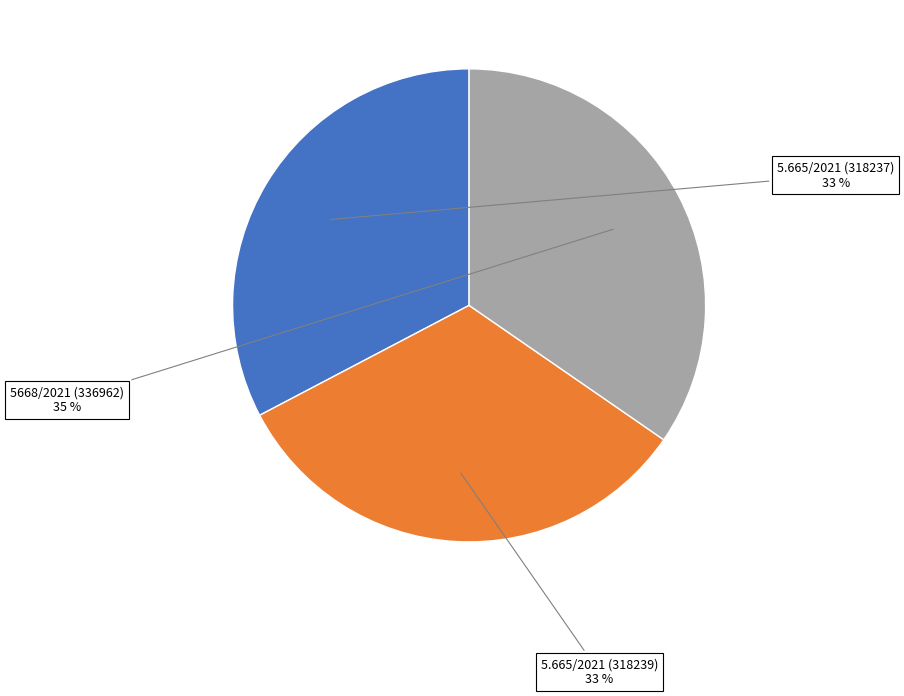

Is 5.665/2021 (318239) the majority of the pie?

No